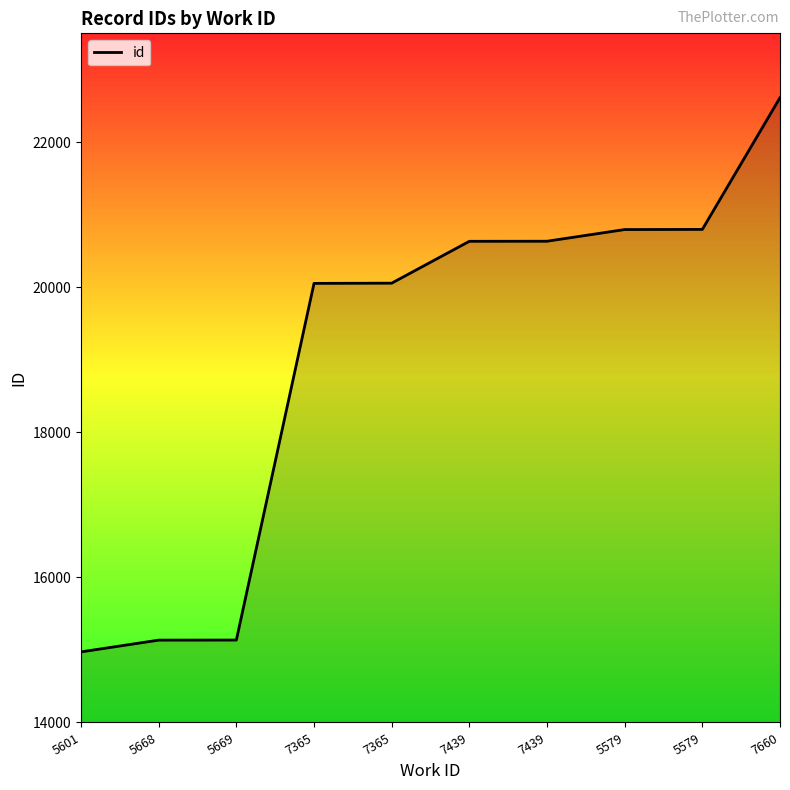

List the labels in order of value, largest first.

7660, 5579, 5579, 7439, 7439, 7365, 7365, 5669, 5668, 5601